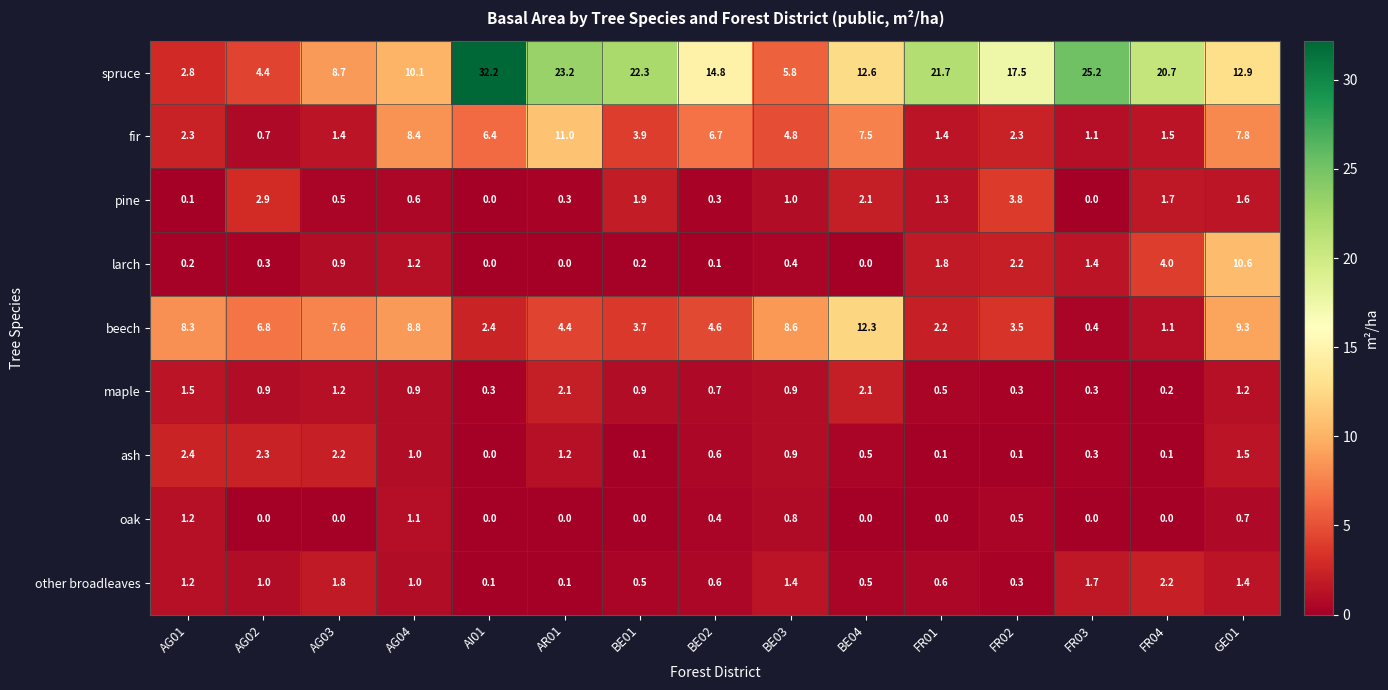

What is the difference between the pine values at AG01 and FR04?

1.6